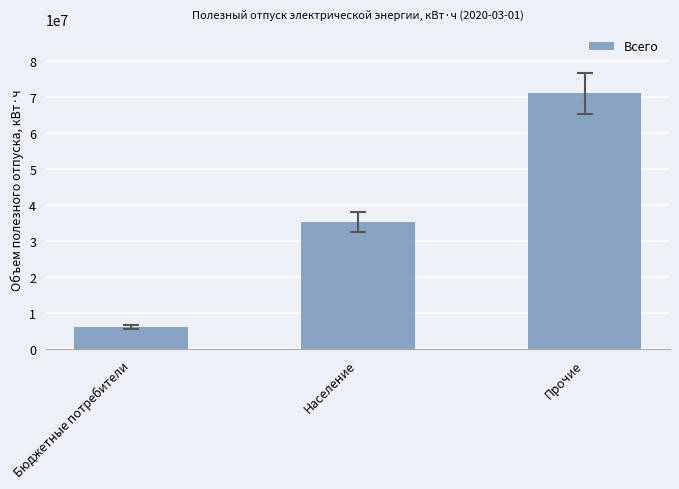

What is the difference between the values at Население and Прочие?

35802220